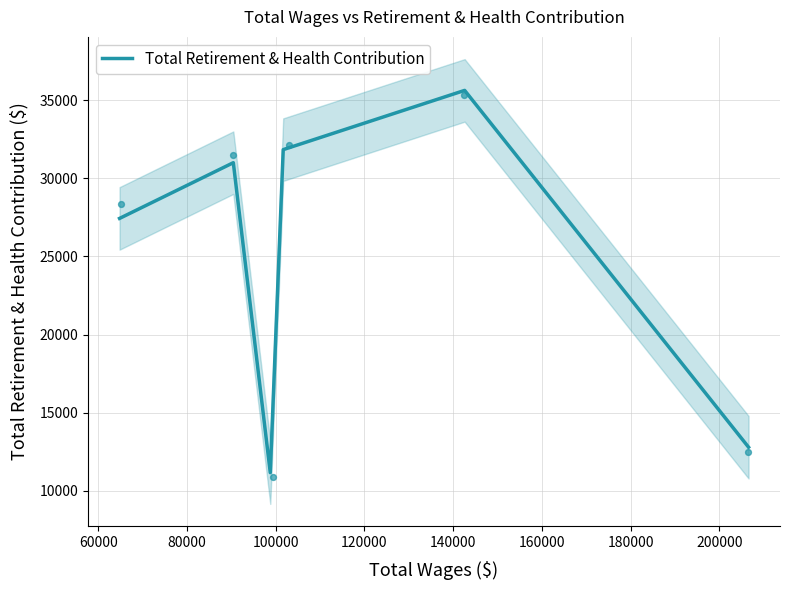

What is the minimum value for Total Retirement & Health Contribution?

11164